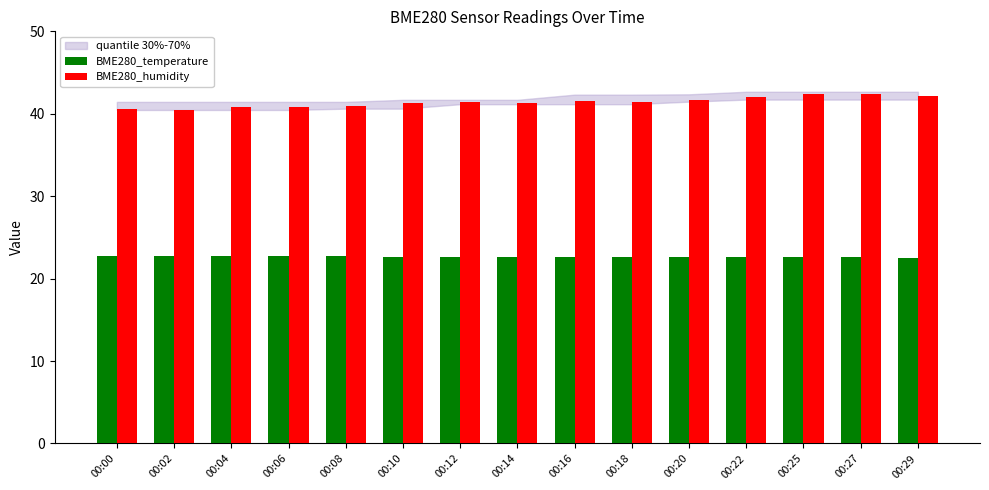

What is the spread (max minus min) of values at 00:25?

19.8